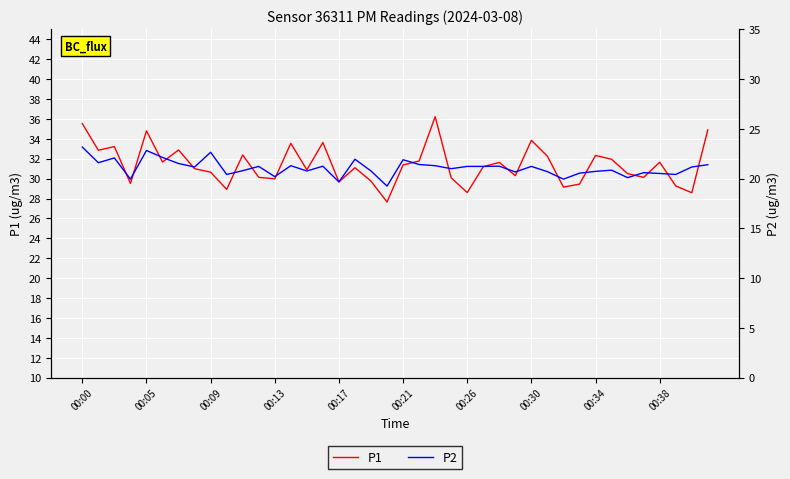

What is the difference between the maximum and second lowest values in the P1 series?

7.6